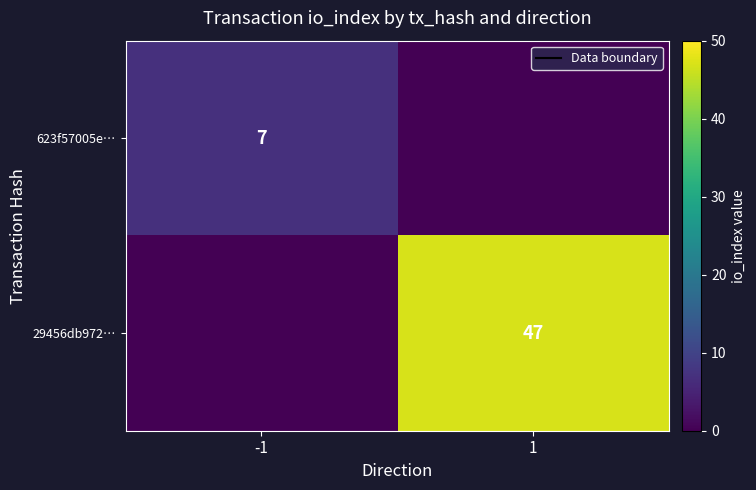

What is the spread (max minus min) of values at 1?

47